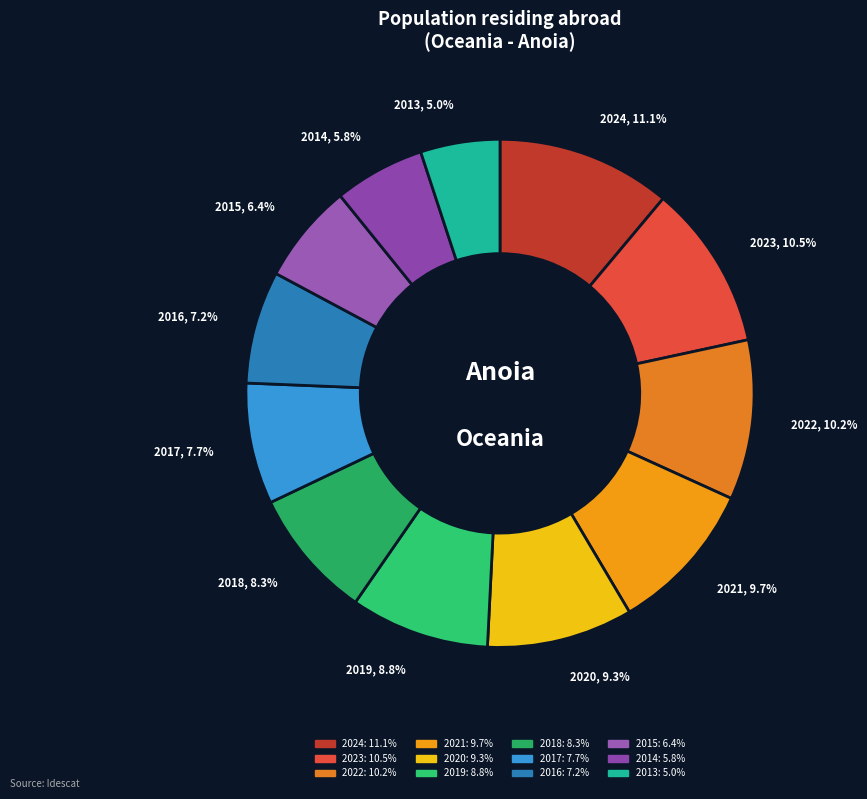

Between 2024 and 2013, which is larger?

2024